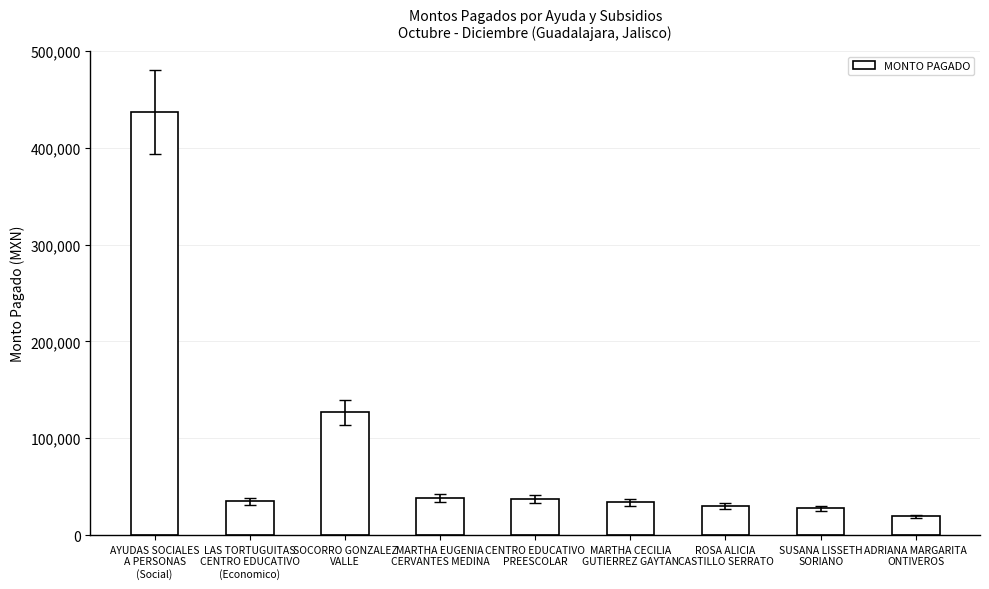

What is the change in value from AYUDAS SOCIALES
A PERSONAS
(Social) to MARTHA EUGENIA
CERVANTES MEDINA?

-398731.7